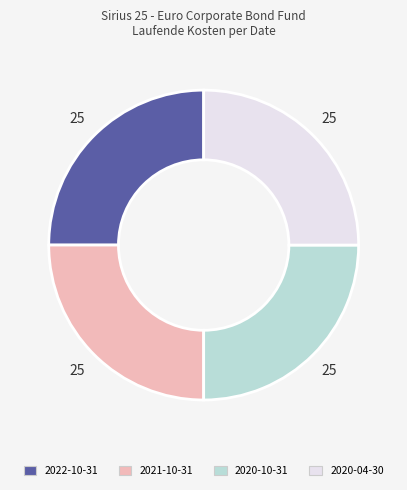

Is there any slice that represents more than half of the pie?

No